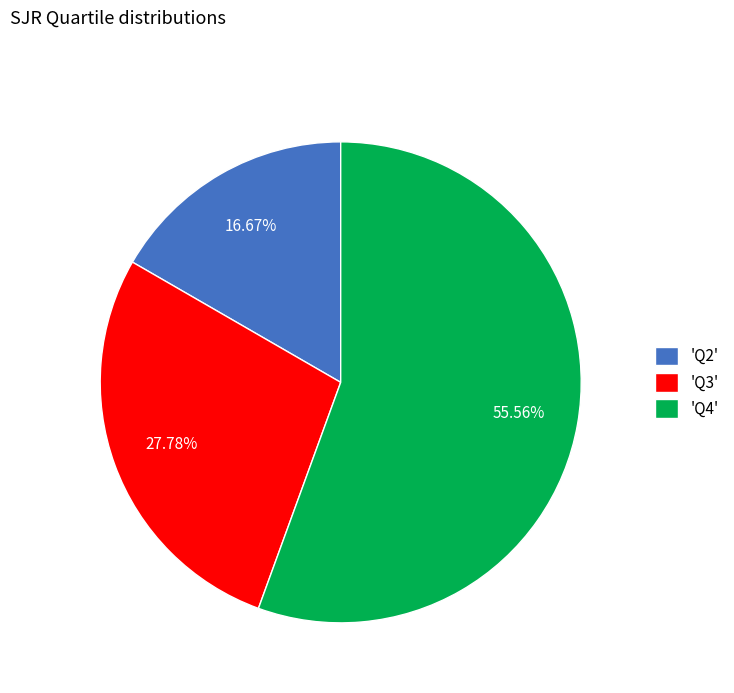

What is the majority slice?

'Q4'